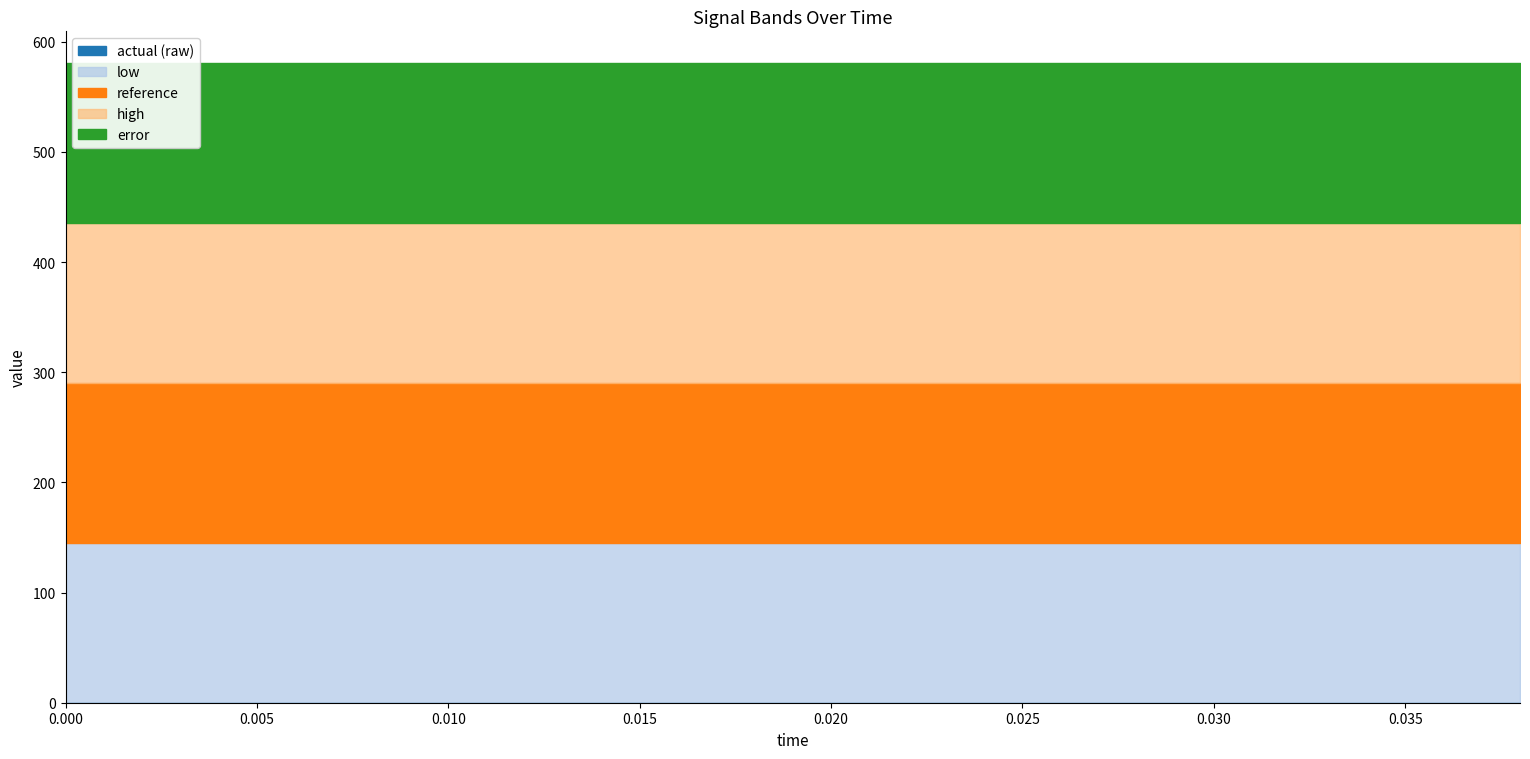

Which series has the largest range (max minus min)?

reference